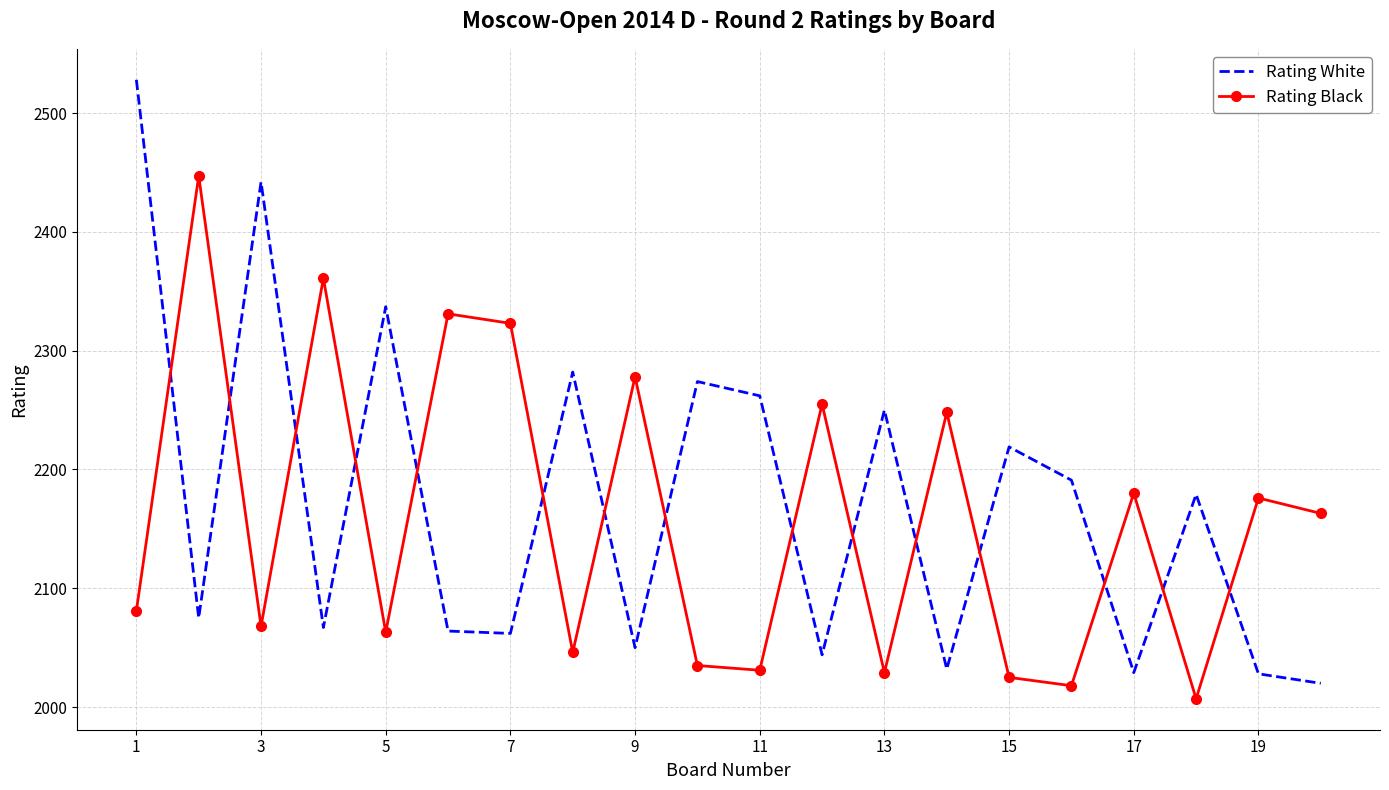

Which series has the widest spread of values?

Rating White